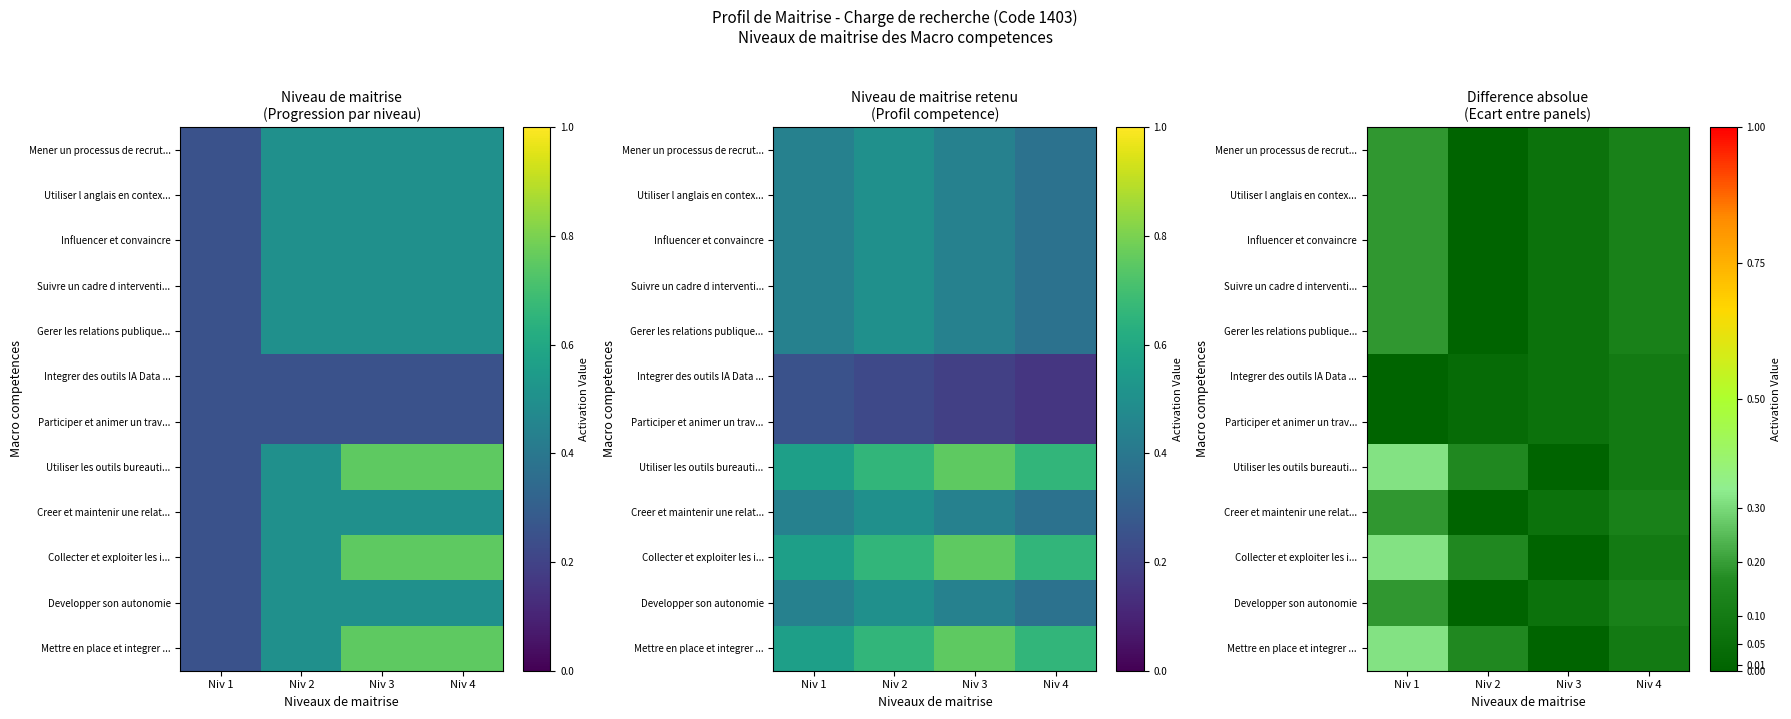

Which series has the widest spread of values?

Utiliser les outils bureauti...